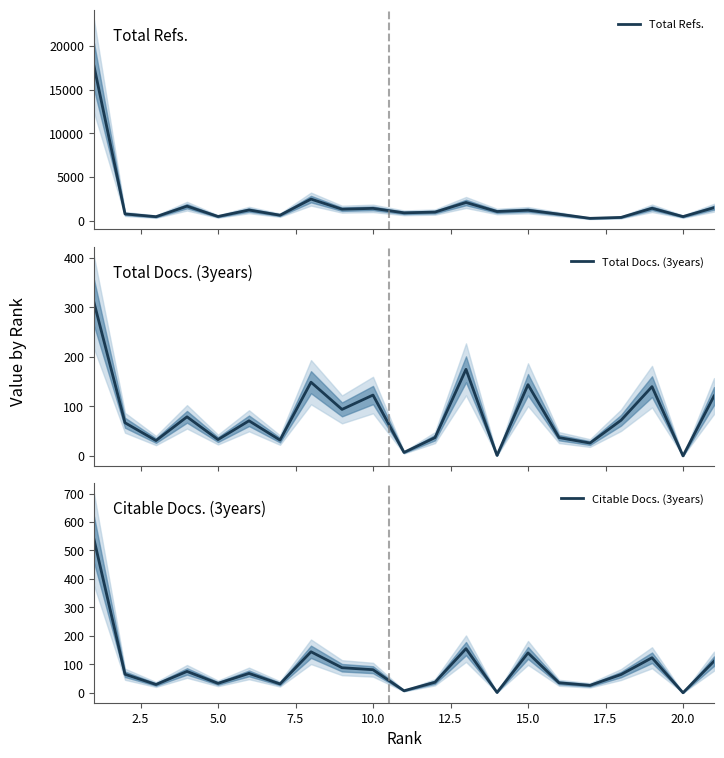

Which series has the widest spread of values?

Total Refs.